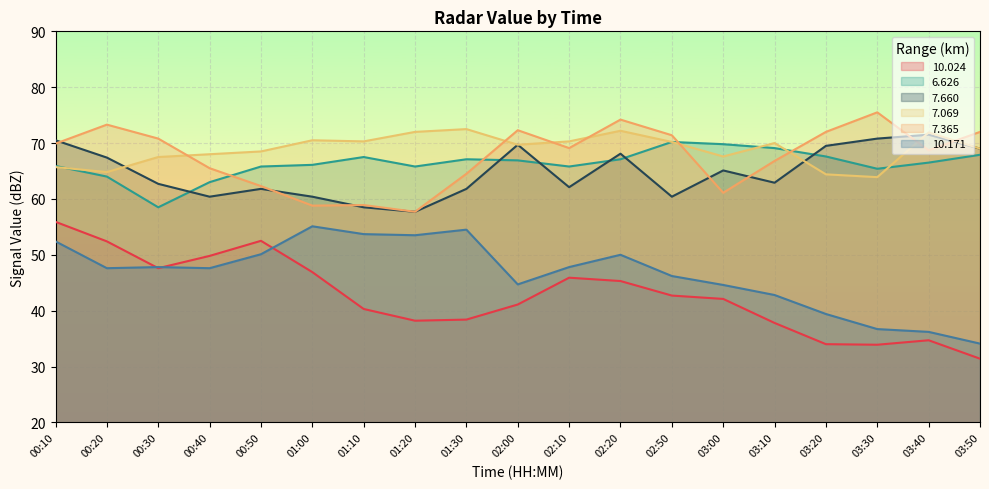

How many lines are shown in the chart?

6